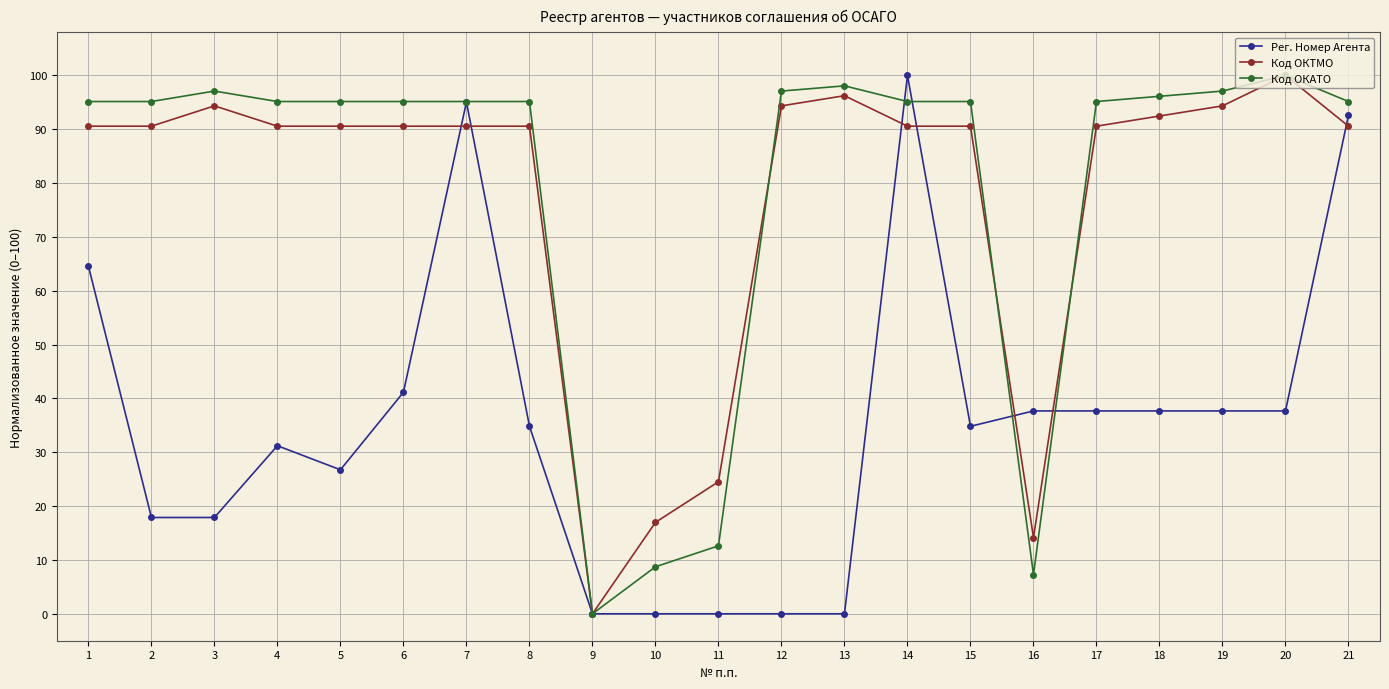

The value of Код ОКТМО at 7 is 50.3. True or false?

False